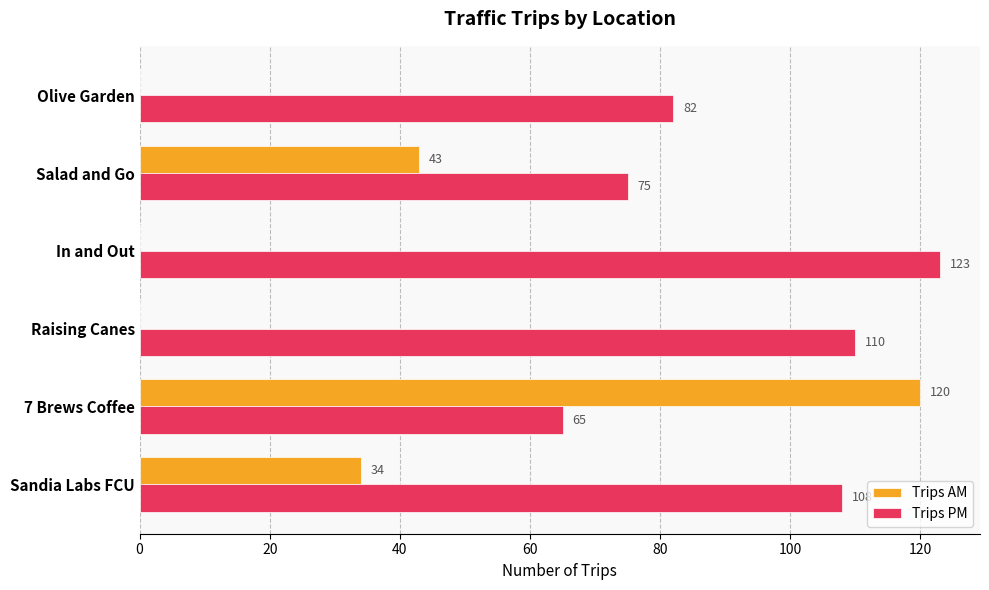

What are all the series names shown in the legend?

Trips AM, Trips PM